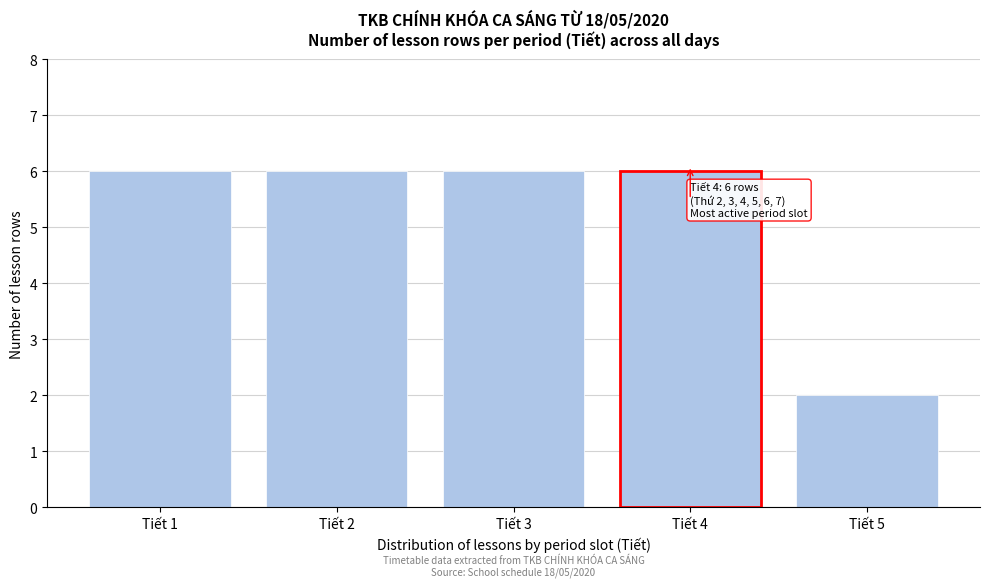

Reading left to right, list all the values displayed in this chart.

Tiết 1=6	Tiết 2=6	Tiết 3=6	Tiết 4=6	Tiết 5=2